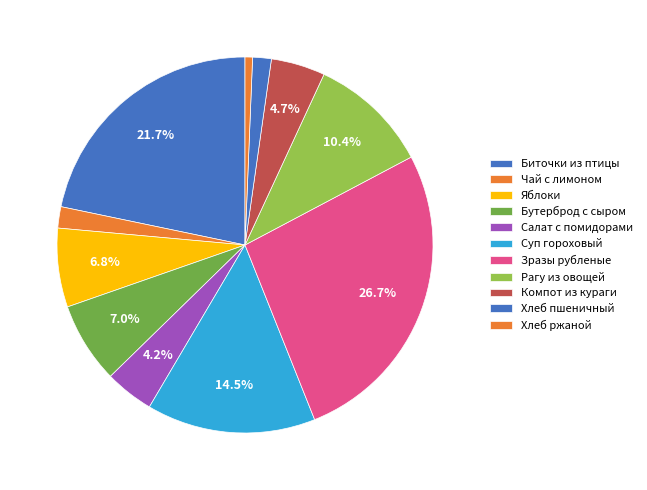

Count the number of slices in the pie.

11